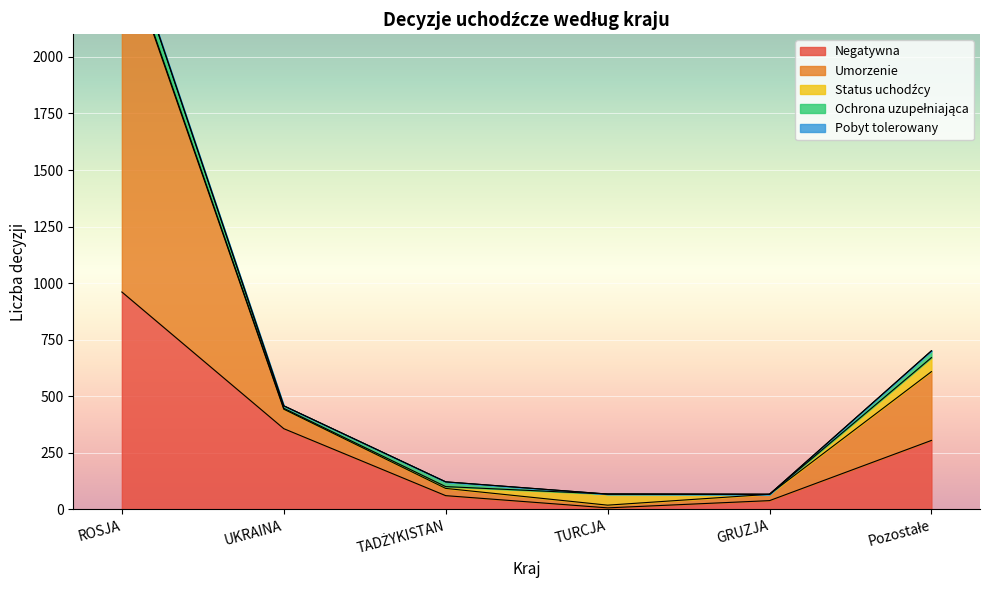

Which category has the lowest value across all series?

GRUZJA